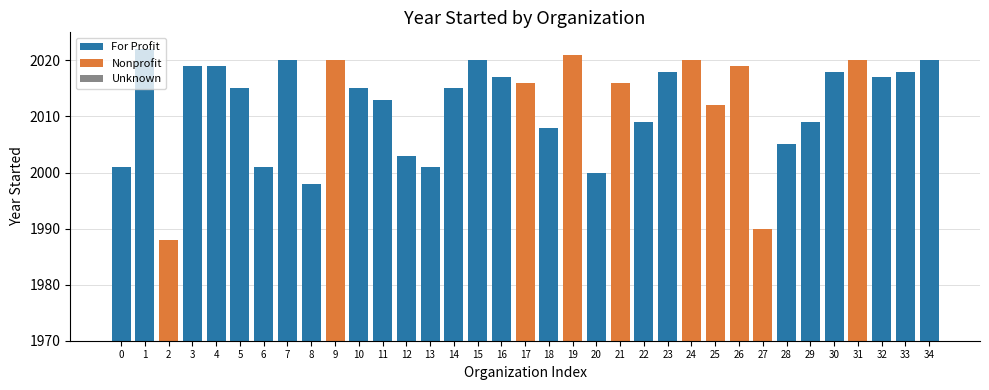

Is it true that the value at 10 is 2925?

False